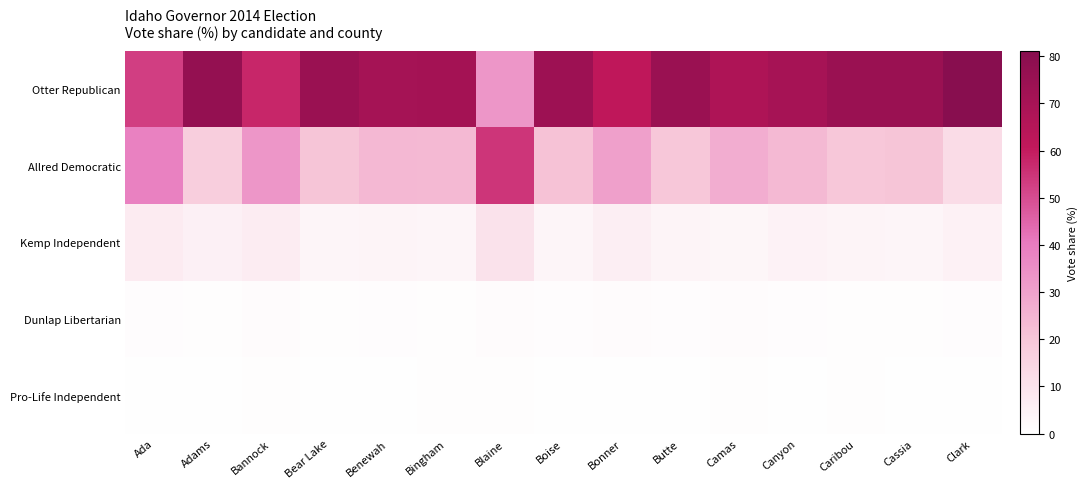

Reading left to right, transcribe all the data shown in this chart.

Otter Republican: Ada=52.7	Adams=76.5	Bannock=57.8	Bear Lake=74.6	Benewah=70.7	Bingham=71.2	Blaine=33.0	Boise=73.4	Bonner=61.6	Butte=74.6	Camas=67.8	Canyon=70.5	Caribou=74.6	Cassia=74.5	Clark=81.1
Allred Democratic: Ada=38.6	Adams=17.1	Bannock=33.2	Bear Lake=20.5	Benewah=23.9	Bingham=23.6	Blaine=54.6	Boise=21.5	Bonner=30.3	Butte=19.8	Camas=26.8	Canyon=23.5	Caribou=20.0	Cassia=20.5	Clark=12.5
Kemp Independent: Ada=7.0	Adams=5.1	Bannock=6.9	Bear Lake=3.5	Benewah=3.9	Bingham=3.7	Blaine=10.4	Boise=3.7	Bonner=5.9	Butte=4.0	Camas=3.4	Canyon=4.5	Caribou=3.9	Cassia=3.7	Clark=4.8
Dunlap Libertarian: Ada=1.1	Adams=0.9	Bannock=1.5	Bear Lake=0.8	Benewah=1.0	Bingham=0.9	Blaine=1.3	Boise=1.0	Bonner=1.5	Butte=1.2	Camas=1.4	Canyon=1.0	Caribou=0.8	Cassia=0.9	Clark=1.0
Pro-Life Independent: Ada=0.6	Adams=0.4	Bannock=0.7	Bear Lake=0.5	Benewah=0.5	Bingham=0.7	Blaine=0.7	Boise=0.4	Bonner=0.6	Butte=0.5	Camas=0.7	Canyon=0.5	Caribou=0.7	Cassia=0.5	Clark=0.5